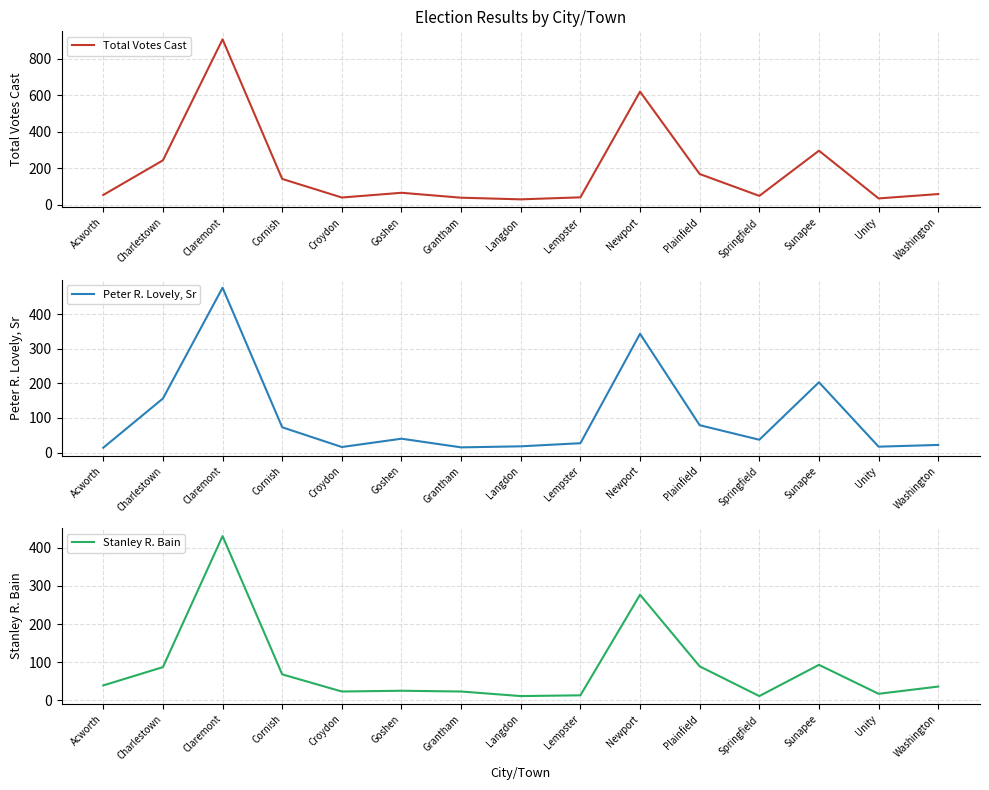

What are all the series names shown in the legend?

Total Votes Cast, Peter R. Lovely, Sr, Stanley R. Bain